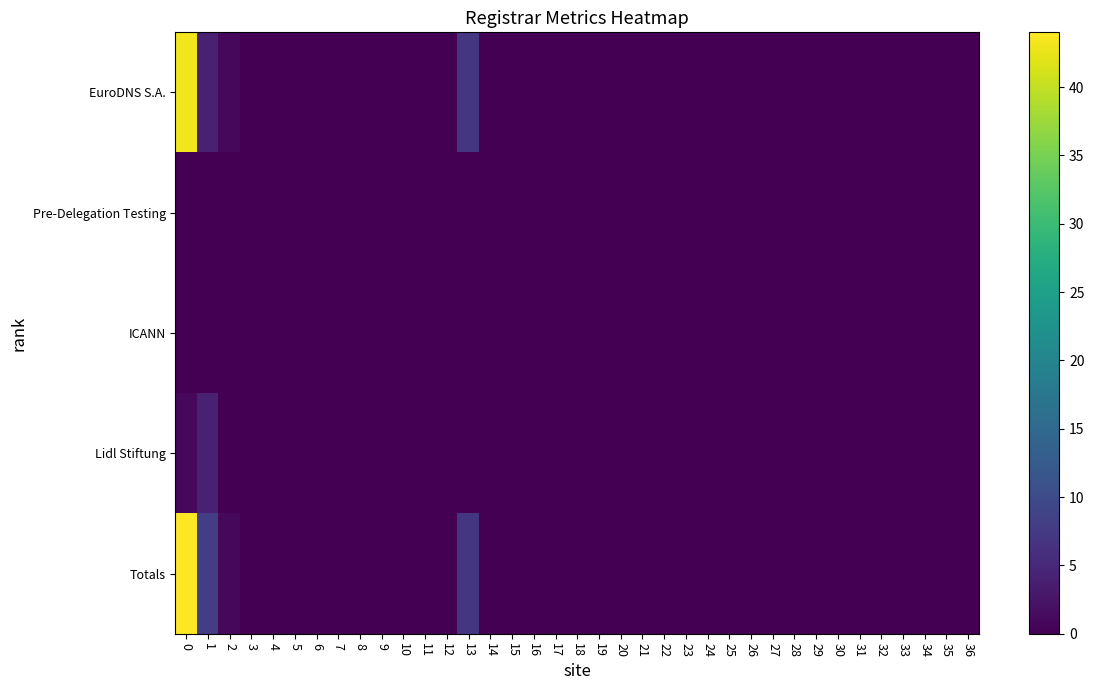

At how many categories does at least one series exceed 35?

1